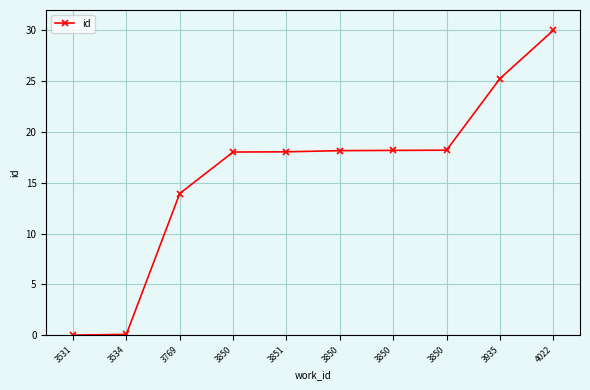

How many data points does each series have?

10